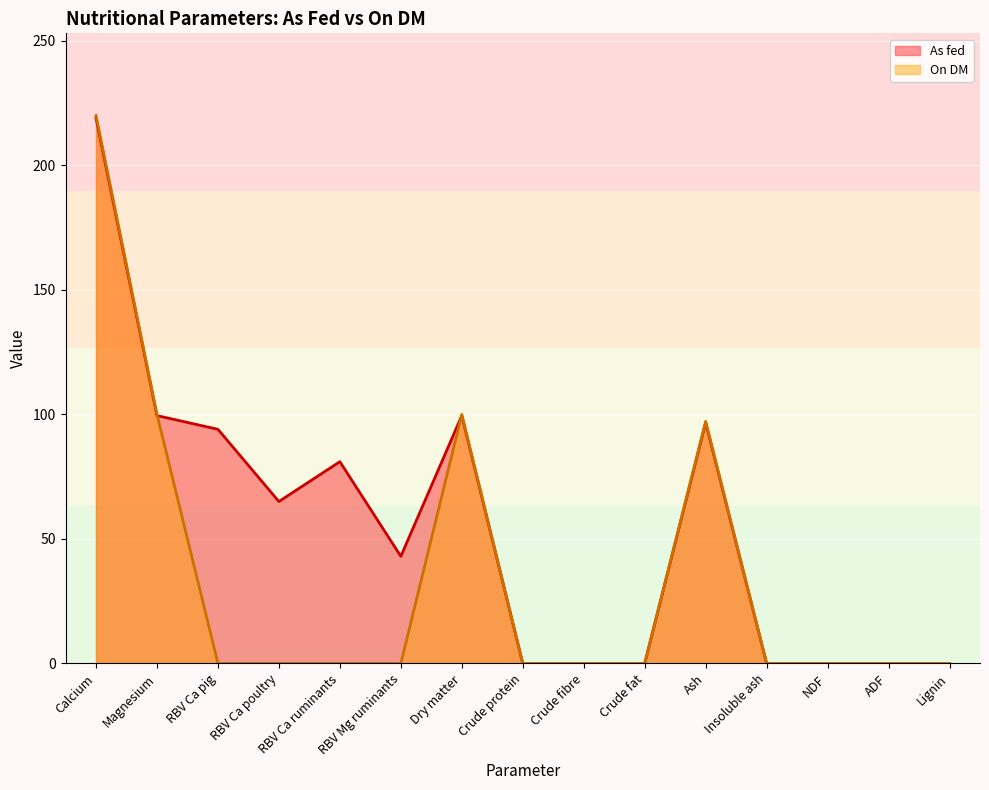

Reading left to right, list all the values displayed in this chart.

As fed: Calcium=219.0	Magnesium=99.5	RBV Ca pig=94.0	RBV Ca poultry=65.0	RBV Ca ruminants=81.0	RBV Mg ruminants=43.0	Dry matter=99.5	Crude protein=0.0	Crude fibre=0.0	Crude fat=0.0	Ash=96.7	Insoluble ash=0.0	NDF=0.0	ADF=0.0	Lignin=0.0
On DM: Calcium=220.0	Magnesium=100.0	RBV Ca pig=0.0	RBV Ca poultry=0.0	RBV Ca ruminants=0.0	RBV Mg ruminants=0.0	Dry matter=100.0	Crude protein=0.0	Crude fibre=0.0	Crude fat=0.0	Ash=97.2	Insoluble ash=0.0	NDF=0.0	ADF=0.0	Lignin=0.0